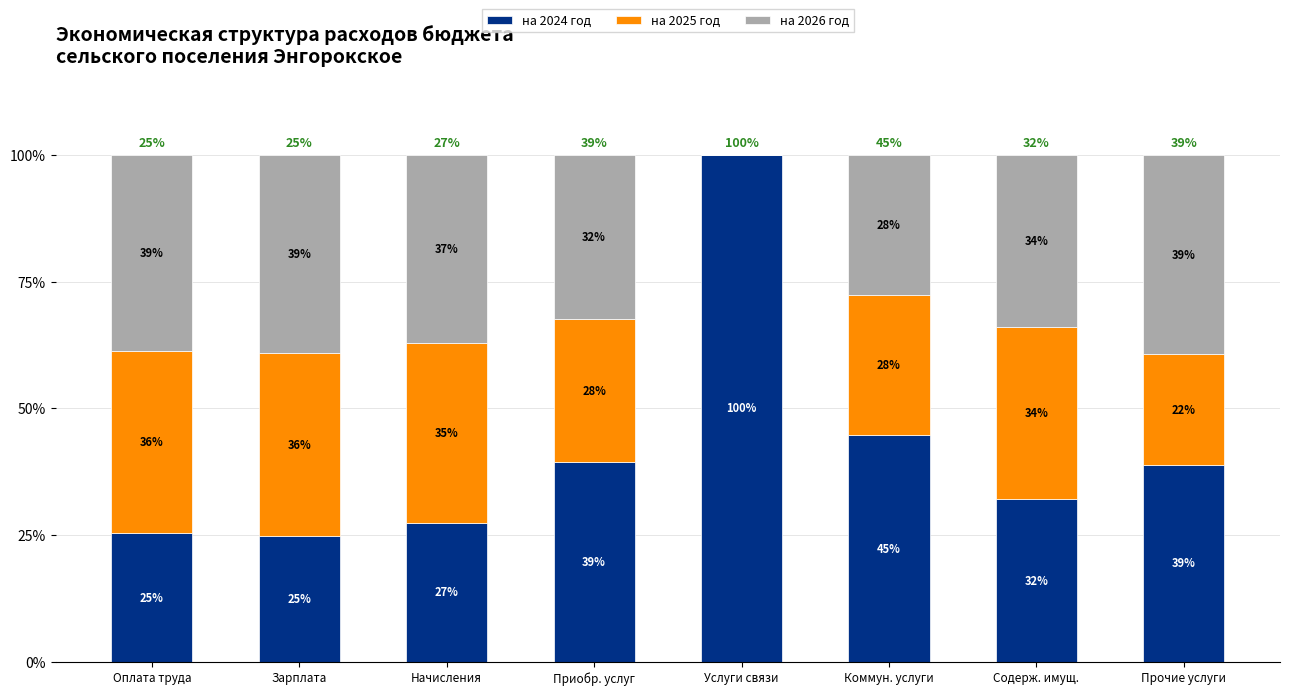

Are the bars horizontal?

No